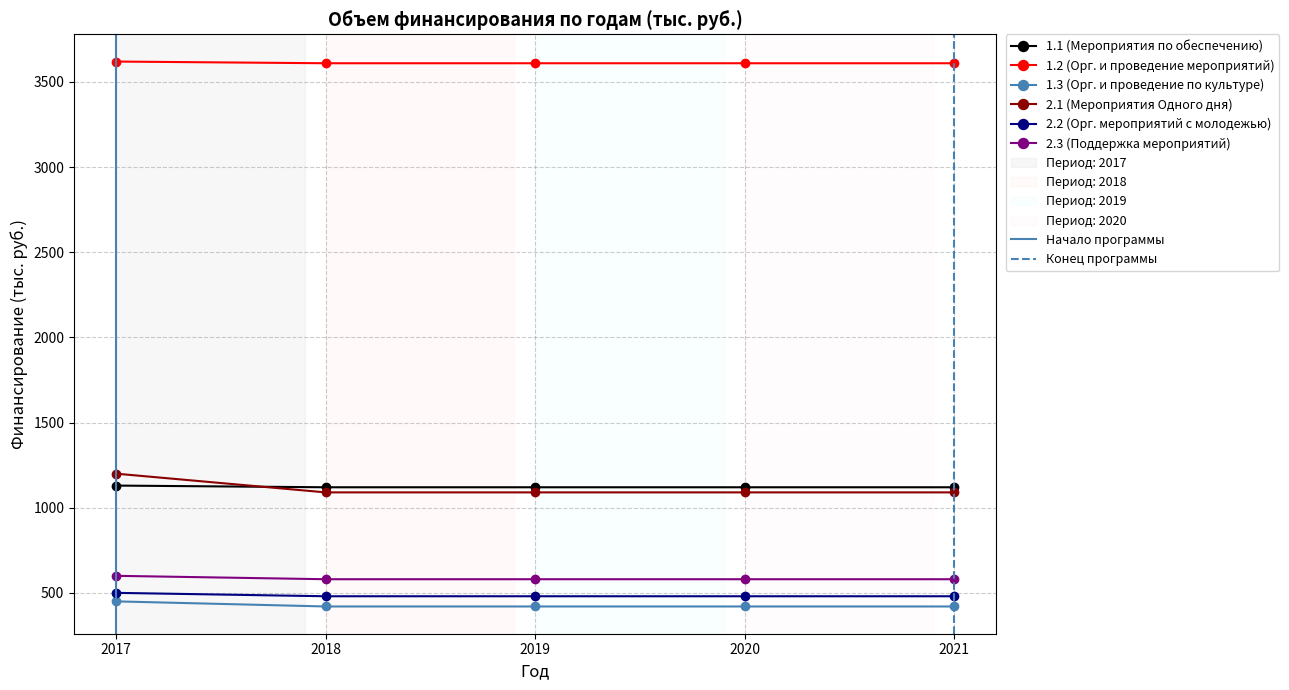

What is the smallest value displayed?

420